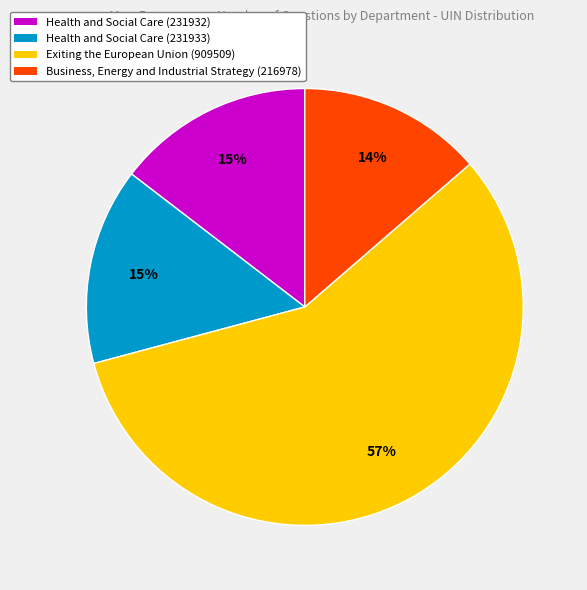

To the nearest percent, what is the difference between the Business, Energy and Industrial Strategy (216978) and Health and Social Care (231933) slice percentages?

1%